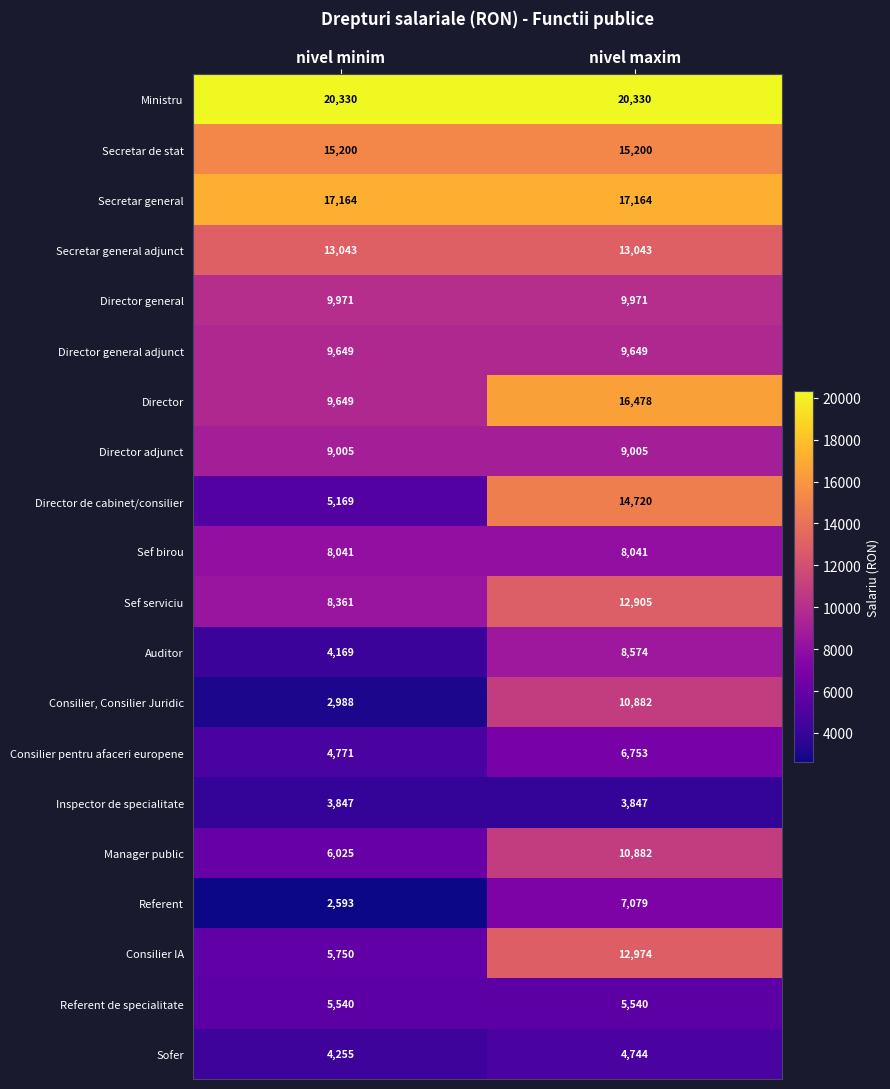

Which series changed the most between nivel minim and nivel maxim?

Director de cabinet/consilier